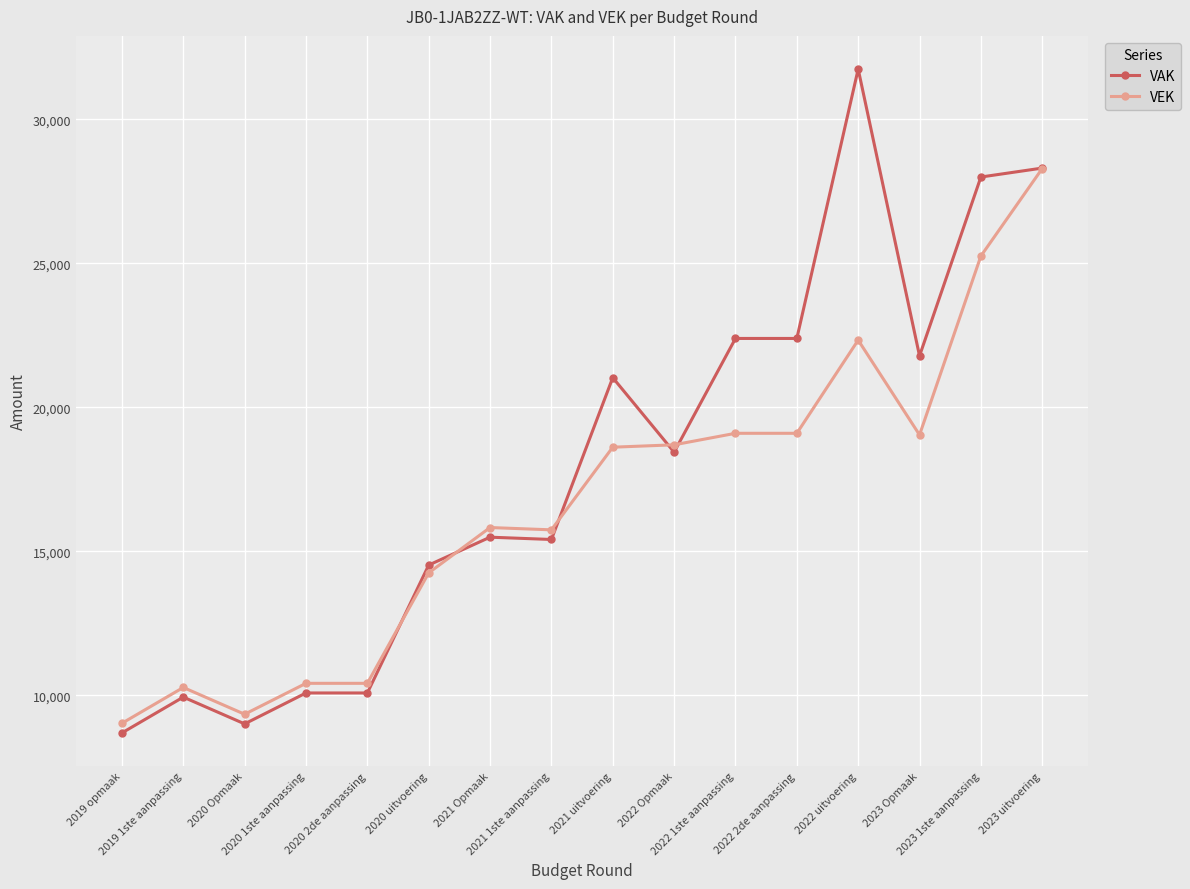

At which category does VAK reach its first local peak?

2019 1ste aanpassing